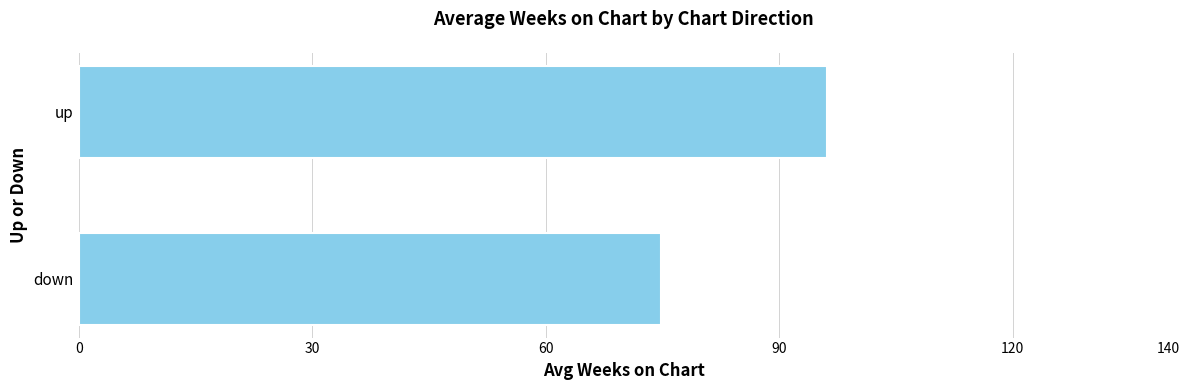

What is the difference between the maximum and minimum values?

21.4